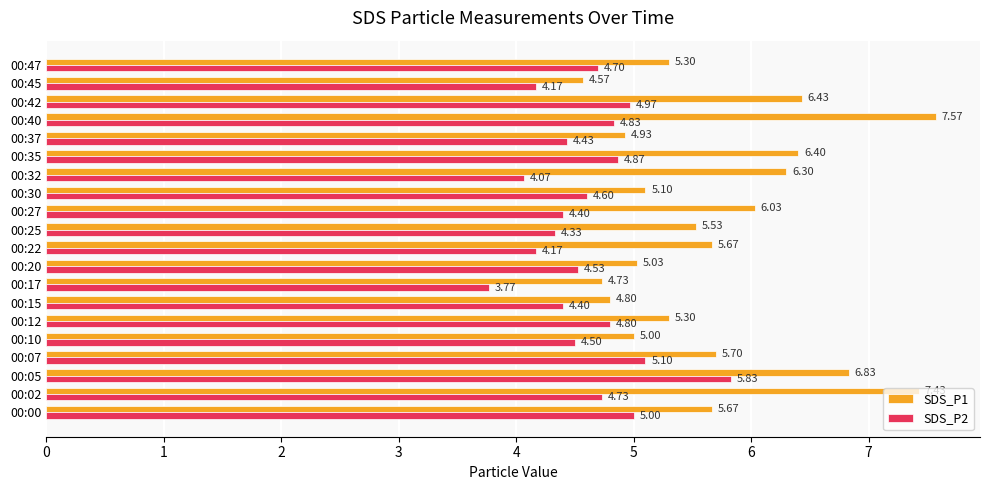

At how many categories does at least one series exceed 4?

20